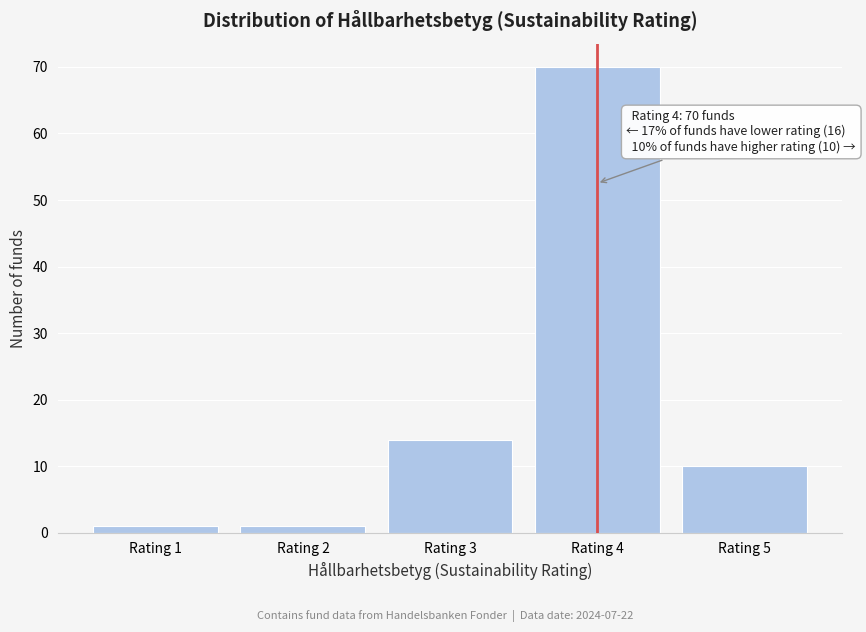

Reading right to left, extract all data points from this chart.

Rating 5=10	Rating 4=70	Rating 3=14	Rating 2=1	Rating 1=1